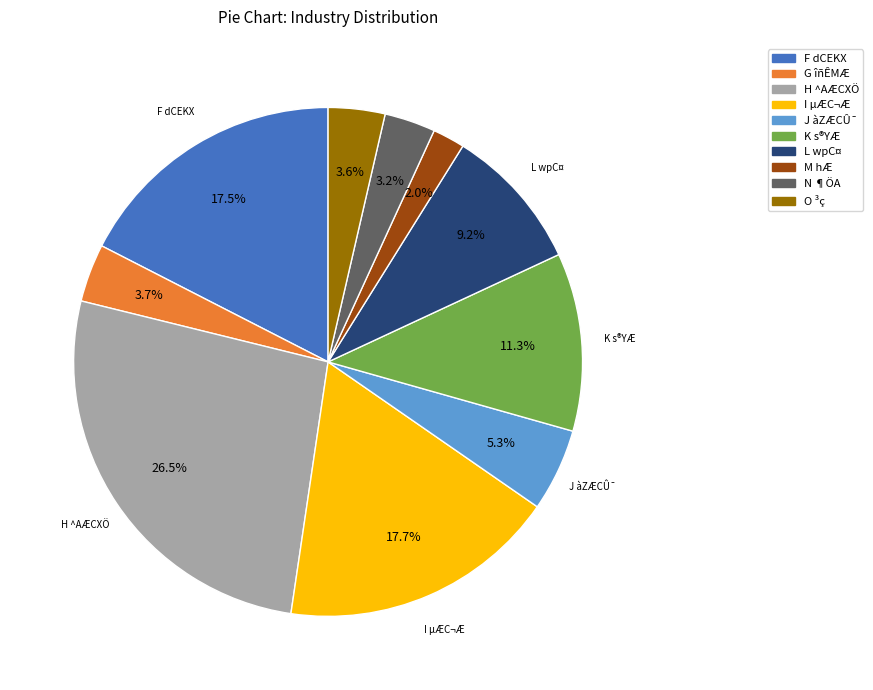

Is there a majority slice in this chart?

No